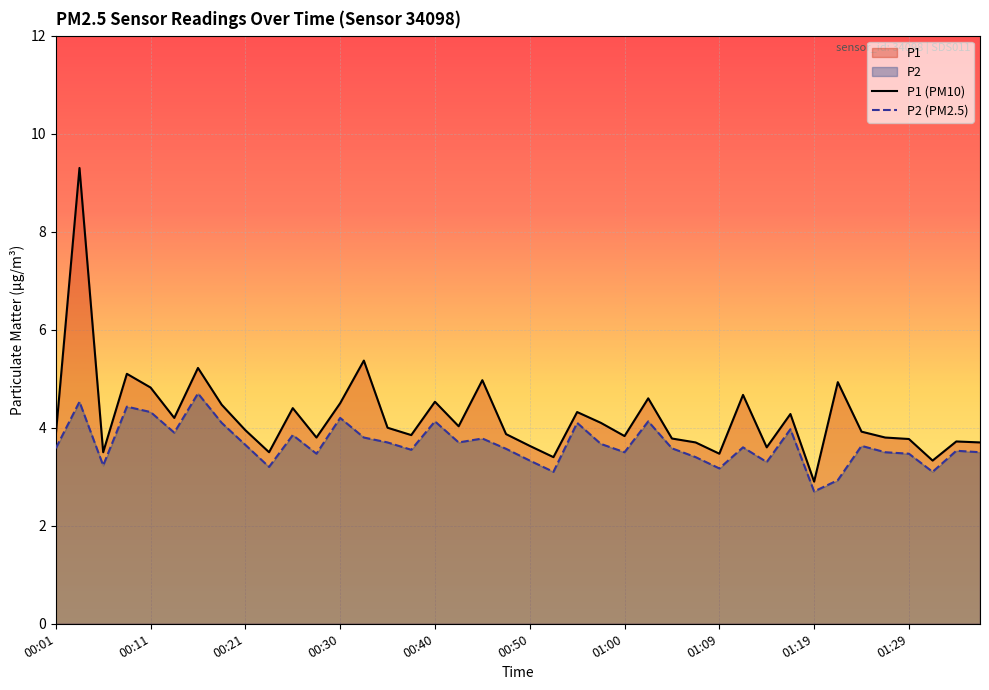

What is the lowest value of the P2 series?

2.7